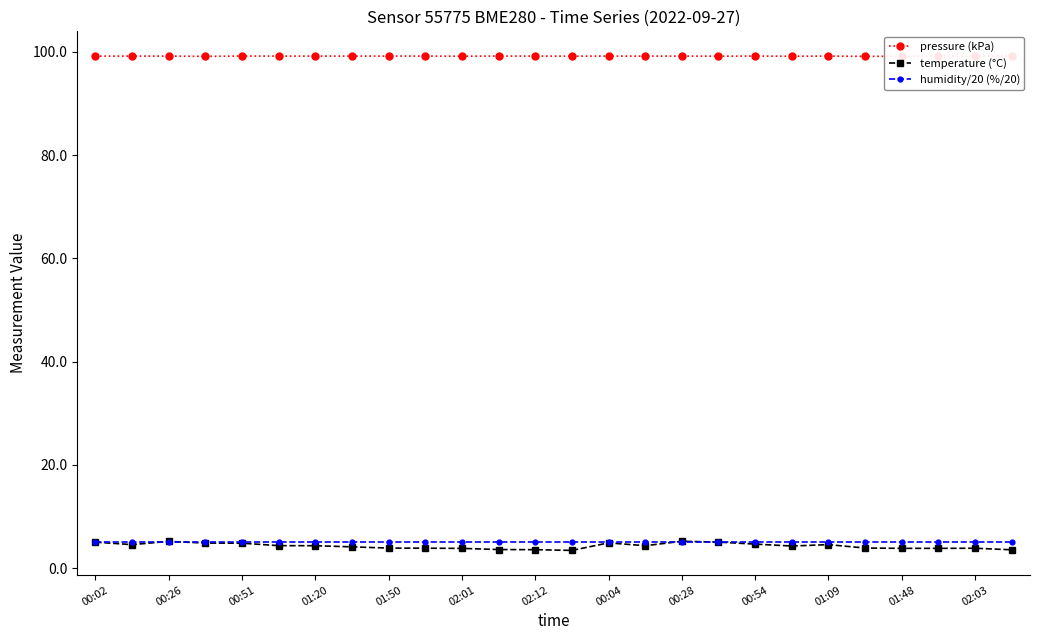

What is the smallest value displayed?

3.4